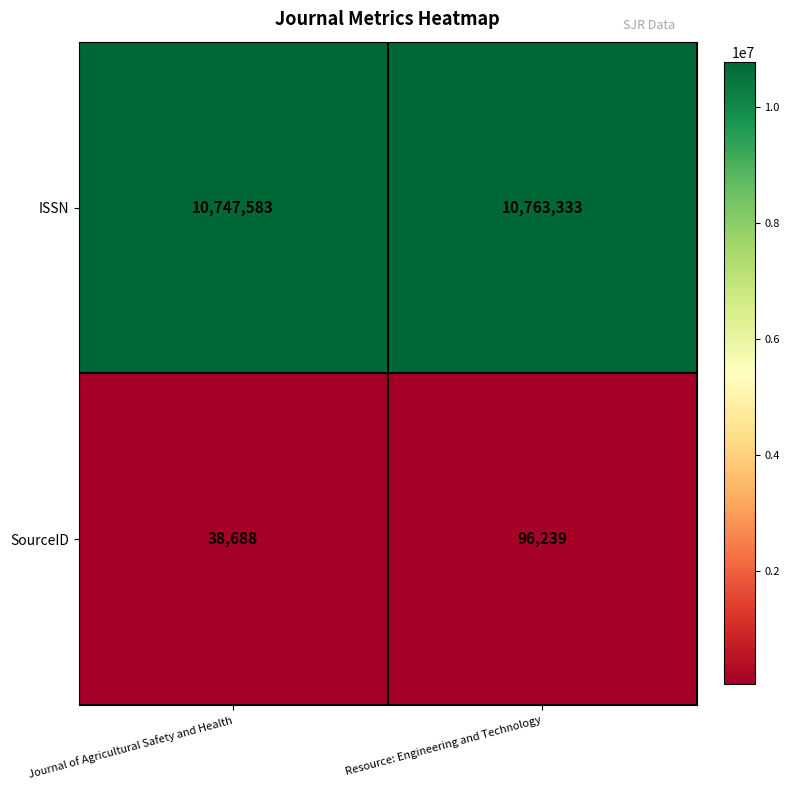

Reading right to left, list all the values displayed in this chart.

ISSN: 10763333	10747583
SourceID: 96239	38688